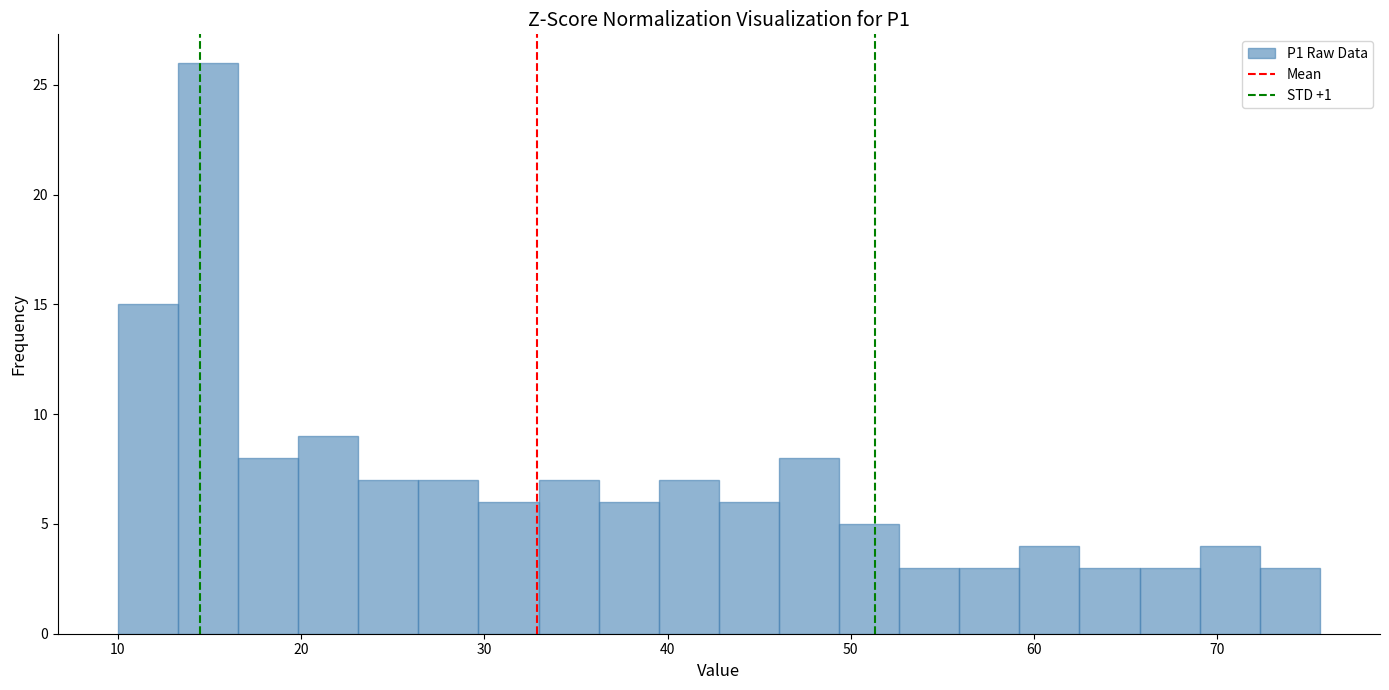

Around what value on the x-axis is the tallest bar? Give the approximate position of its centre, as read against the axis.

15